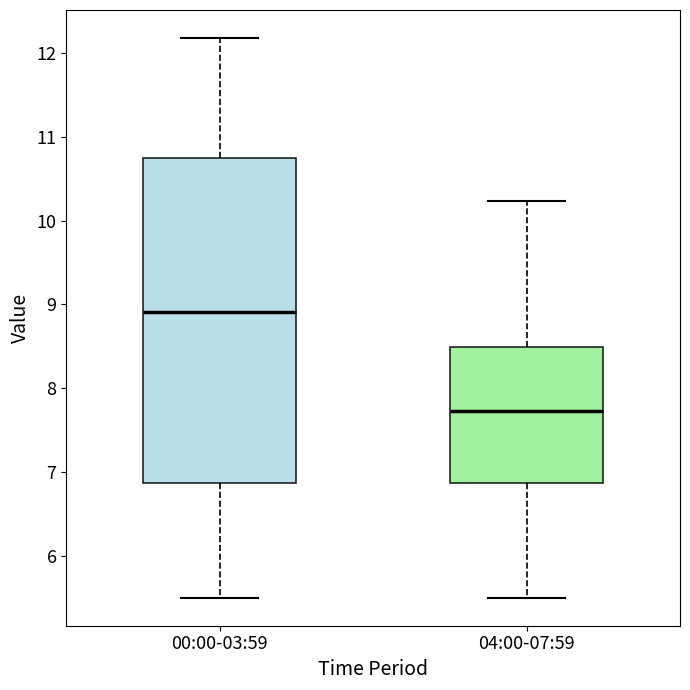

Reading left to right, transcribe this box plot: for each box, give where its median line is, the range the box spans, and where its two whiskers end, as read against the y-axis. The values are not printed on the chart, so give them approximately, as read against the axis.

00:00-03:59: median 8.9, box 6.9 to 10.7, whiskers 5.5 to 12.2
04:00-07:59: median 7.7, box 6.9 to 8.5, whiskers 5.5 to 10.2